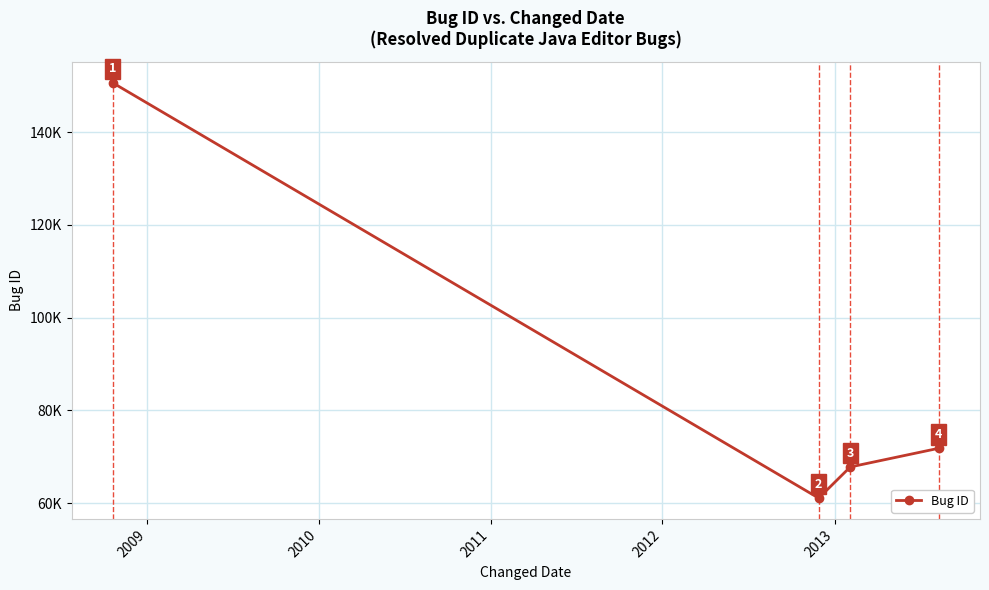

Does the chart have visible grid lines?

Yes